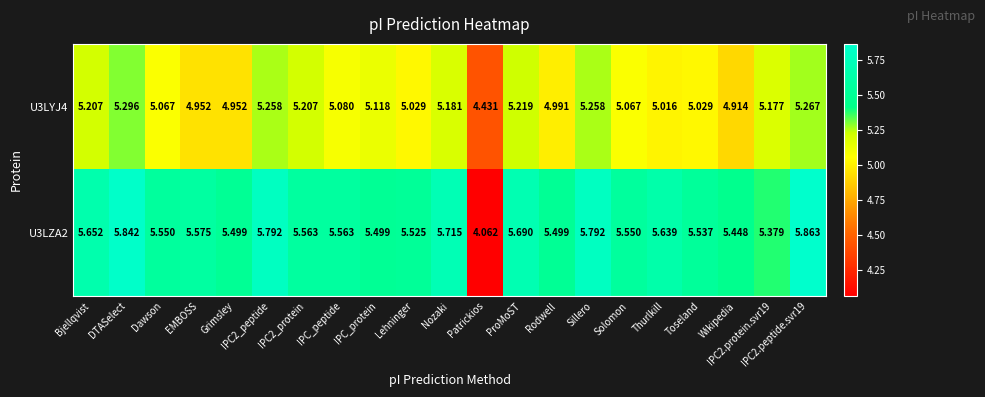

At which category does the chart reach its minimum across all series?

Patrickios